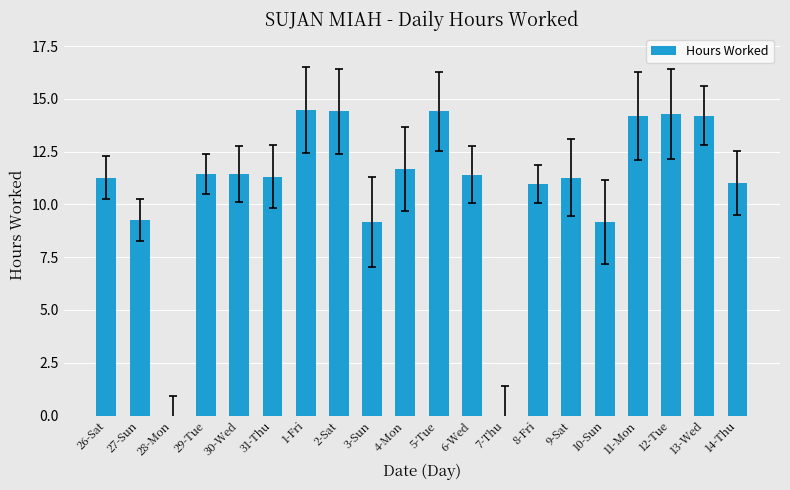

What is the ratio of the value at 12-Tue to the value at 5-Tue?

1.0